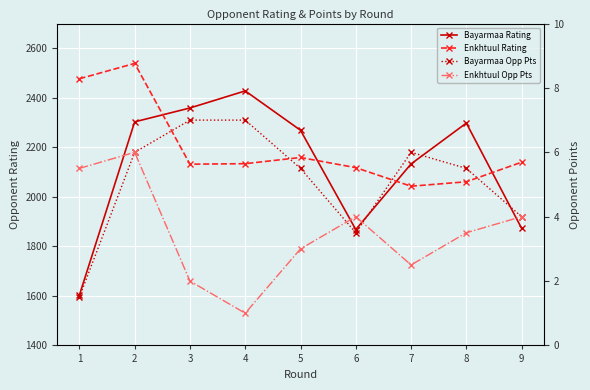

Where is the first local maximum for Bayarmaa Rating?

4